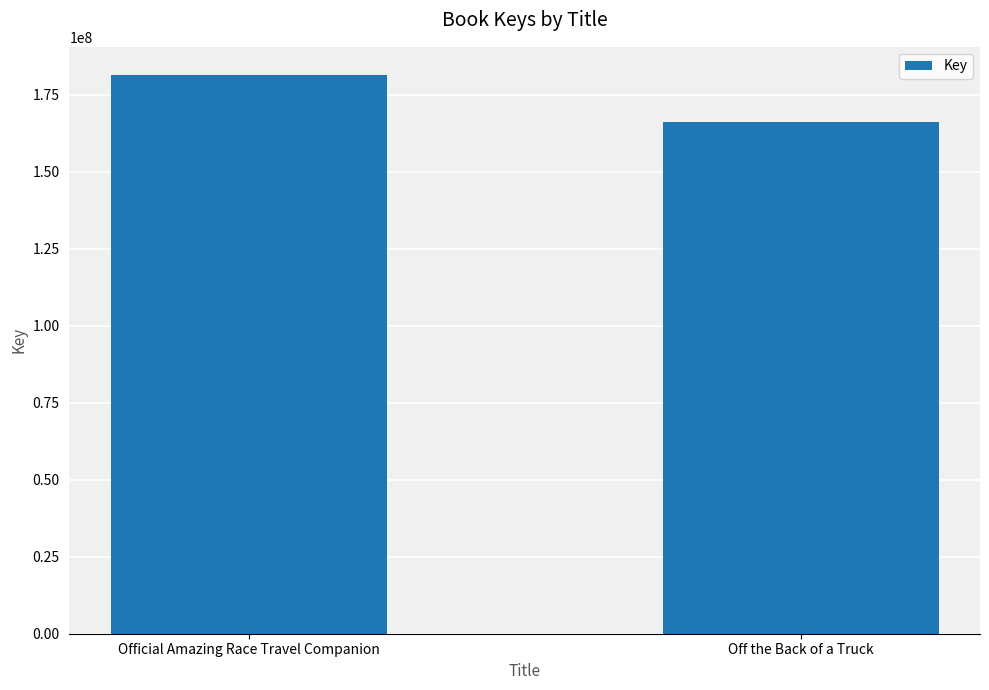

Count the values in the range 166197320 to 181409846.

2